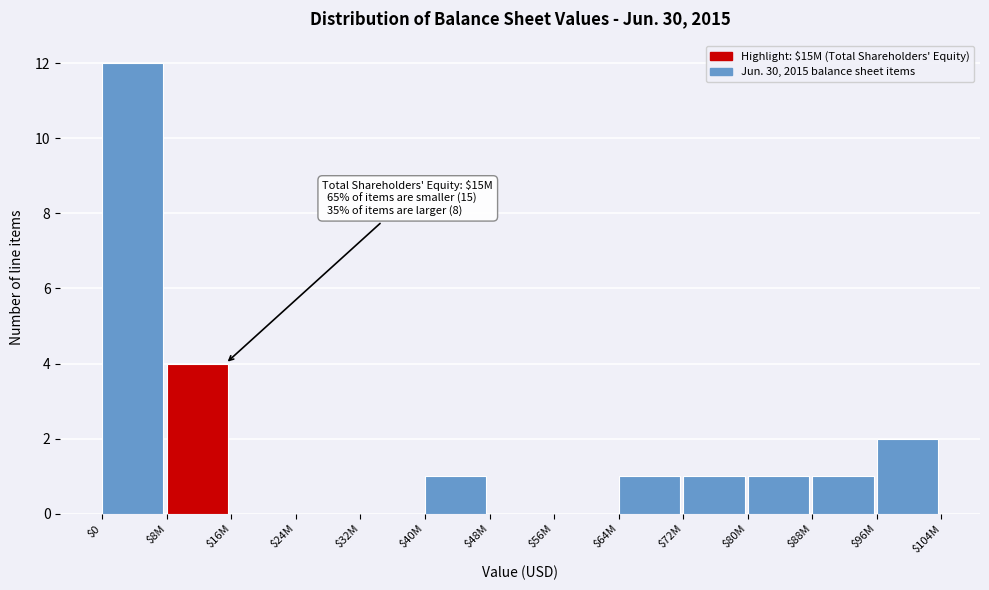

What is the sum of all values?

23